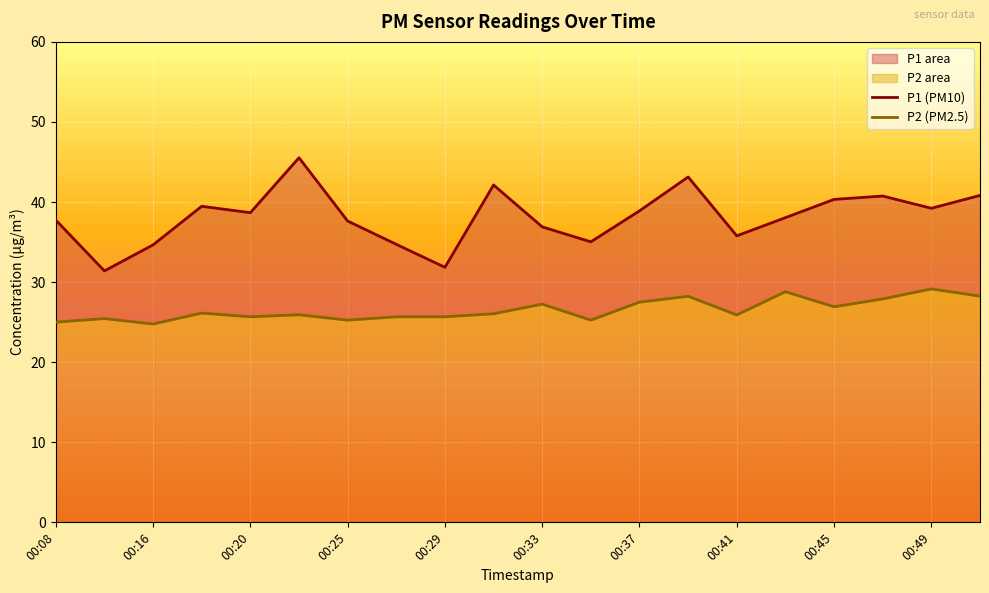

At how many categories does at least one series exceed 27?

20